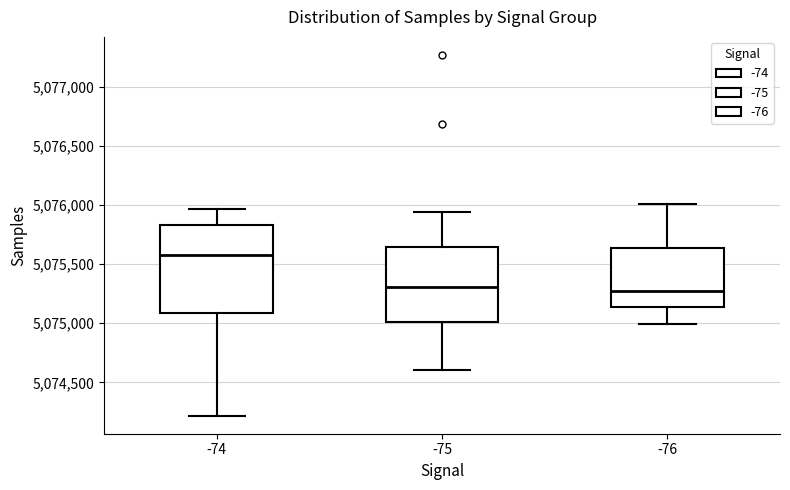

Reading left to right, transcribe this box plot: for each box, give where its median line is, the range the box spans, and where its two whiskers end, as read against the y-axis. The values are not printed on the chart, so give them approximately, as read against the axis.

-74: median 5075600, box 5075100 to 5075850, whiskers 5074200 to 5075950
-75: median 5075300, box 5075000 to 5075650, whiskers 5074600 to 5075950
-76: median 5075250, box 5075150 to 5075650, whiskers 5075000 to 5076000